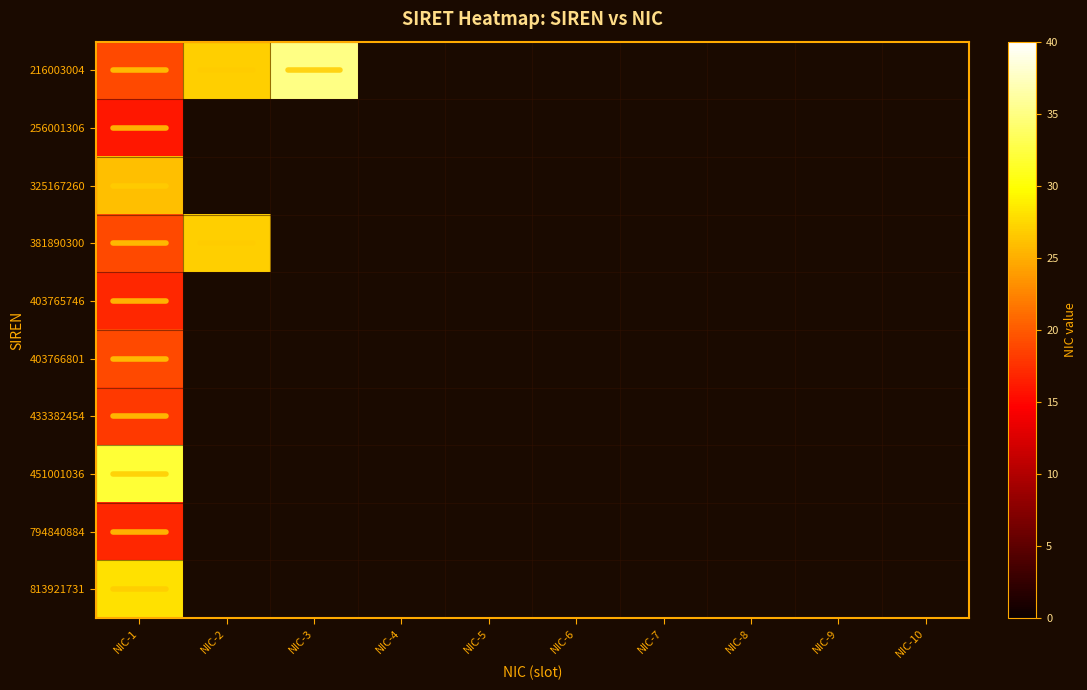

Where is 403766801 nearest to the value 19?

NIC-1